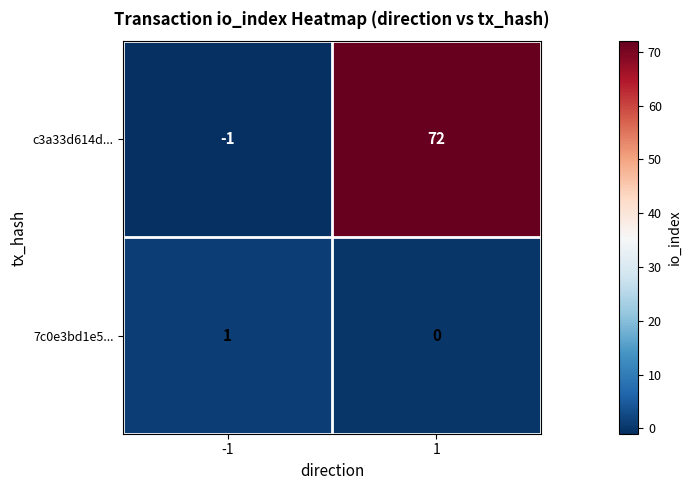

Which series changed the most between -1 and 1?

c3a33d614d...